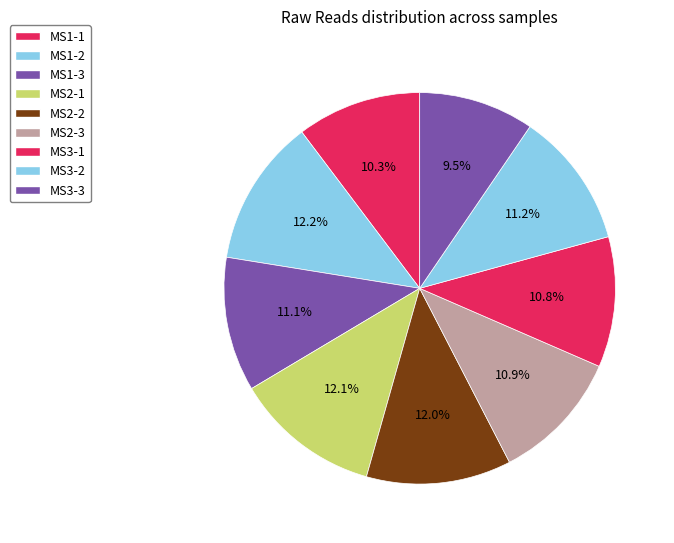

To the nearest percent, what percentage of the pie is MS2-3?

11%